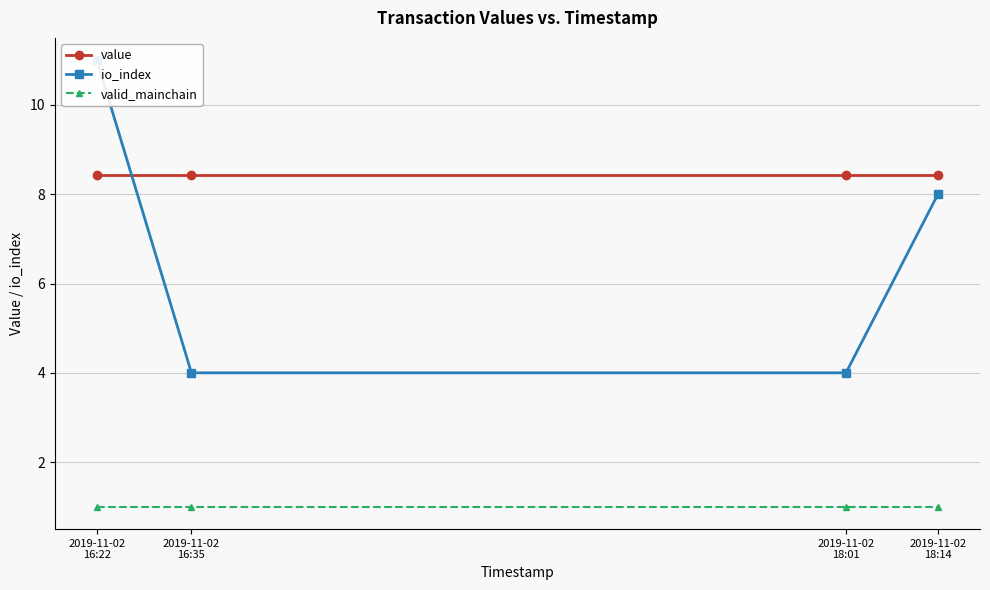

The value of valid_mainchain at 2019-11-02
18:14 is 1.6. True or false?

False